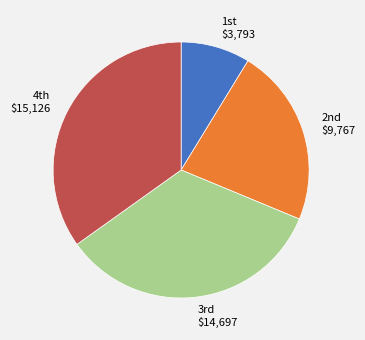

Which category has the smallest portion of the pie?

1st $3,793